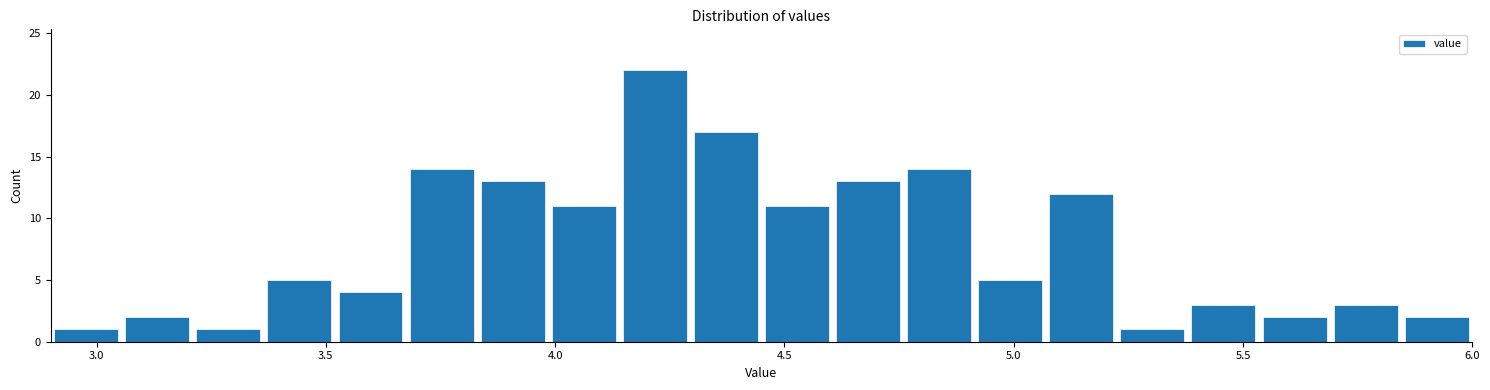

Around what value on the x-axis is the tallest bar? Give the approximate position of its centre, as read against the axis.

4.20